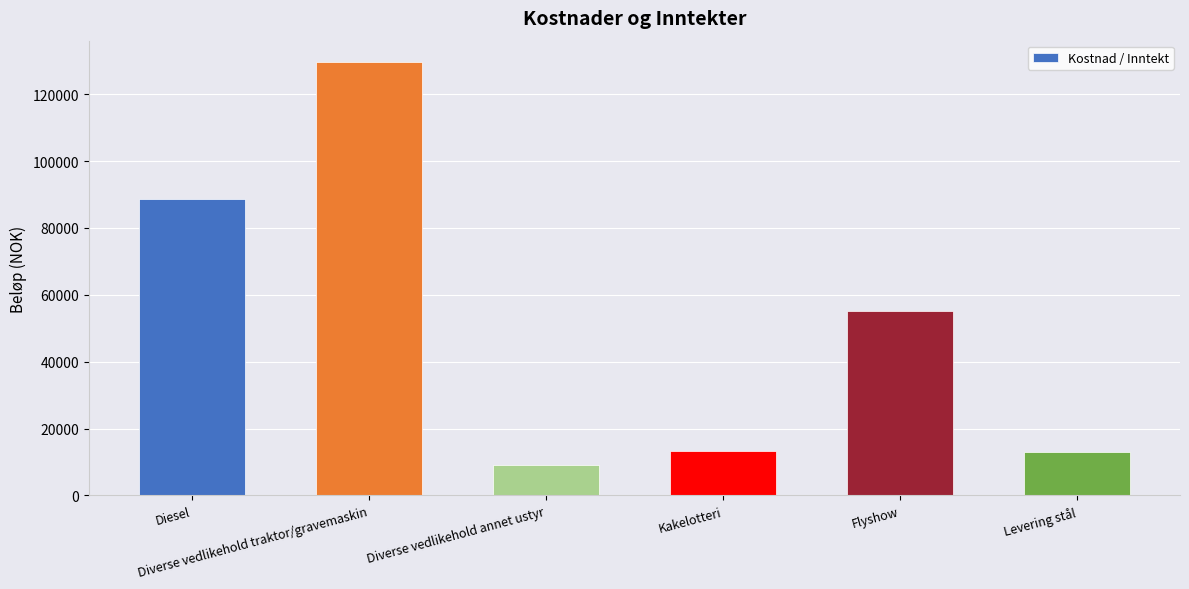

What is the average value?

51430